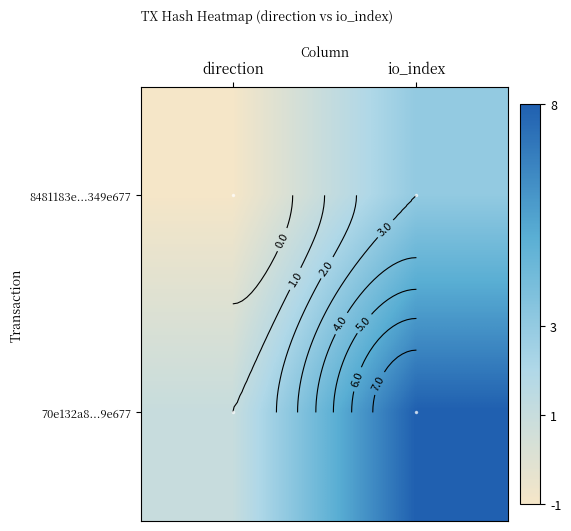

Which category has the highest value in the 8481183e...349e677 series?

io_index